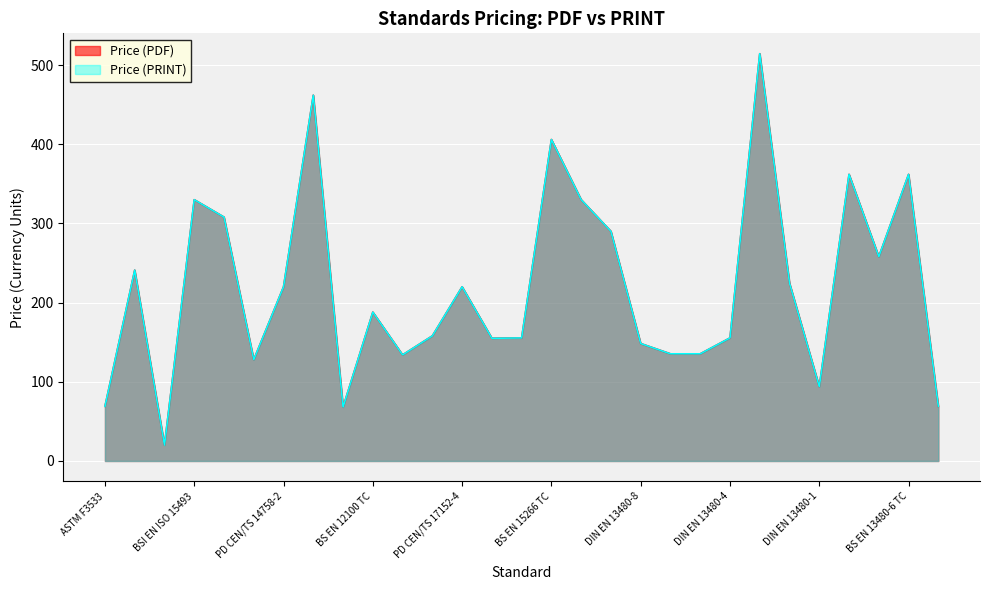

What is the maximum value shown in the chart?

514.4